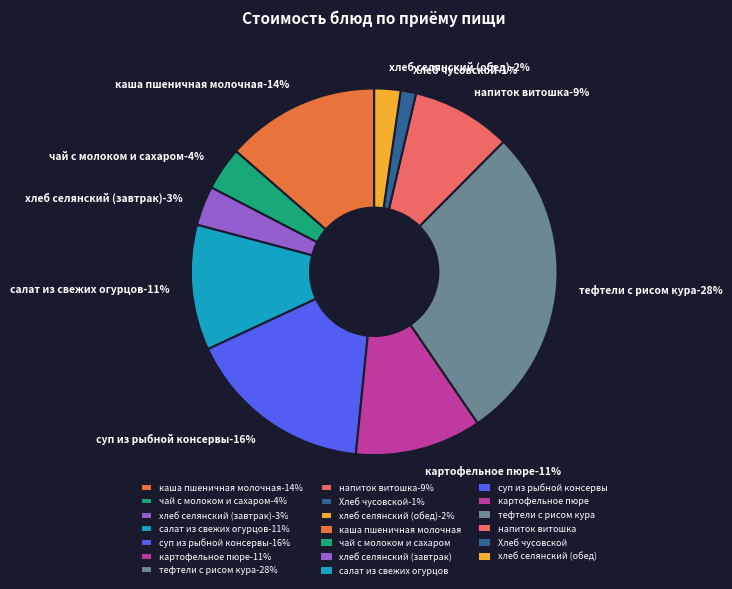

What portion of the pie excludes суп из рыбной консервы?

83.5%